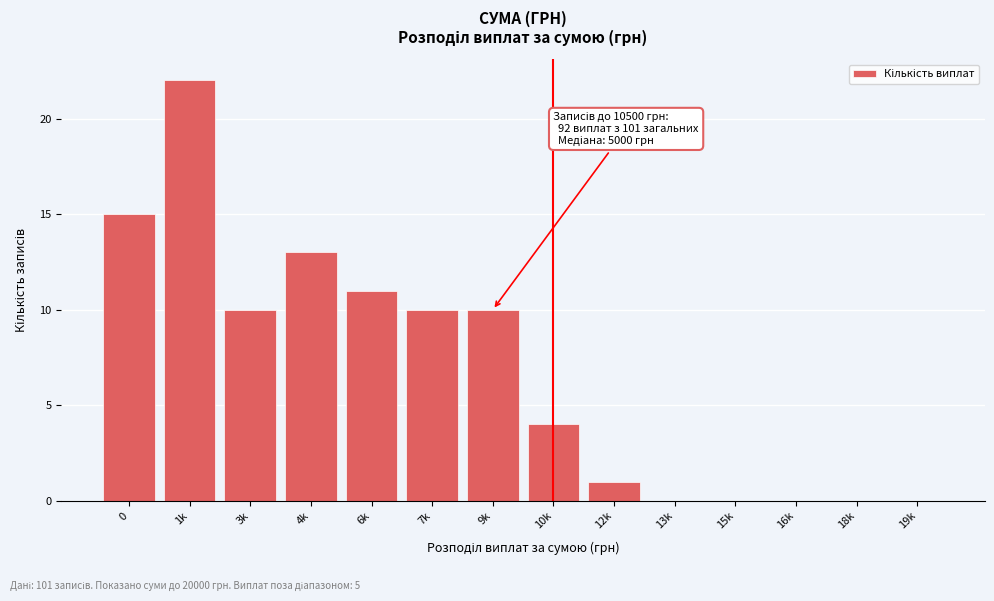

Reading left to right, list all the values displayed in this chart.

0=15	1k=22	3k=10	4k=13	6k=11	7k=10	9k=10	10k=4	12k=1	13k=0	15k=0	16k=0	18k=0	19k=0